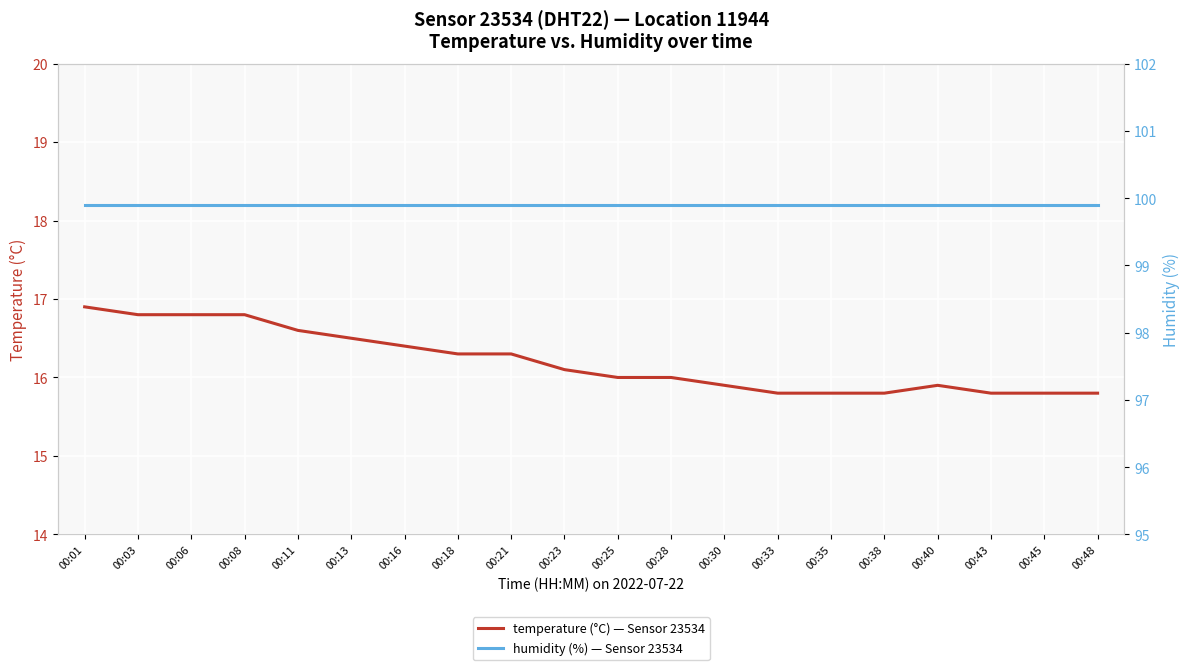

Where is humidity (%) — Sensor 23534 nearest to the value 99?

00:01